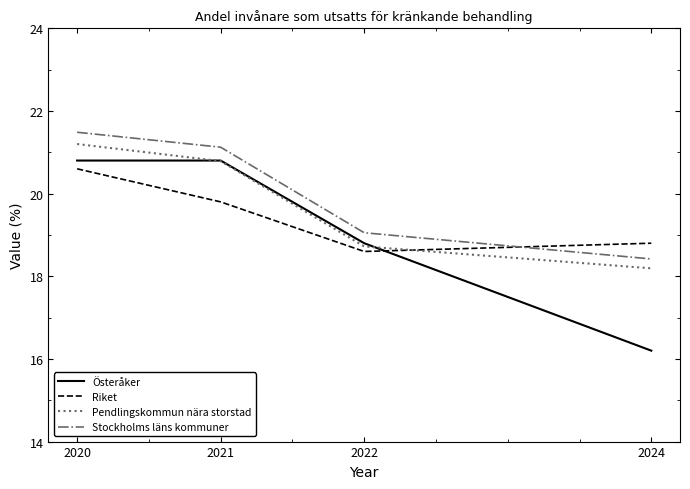

What is the total value across all series at 2022?

75.2